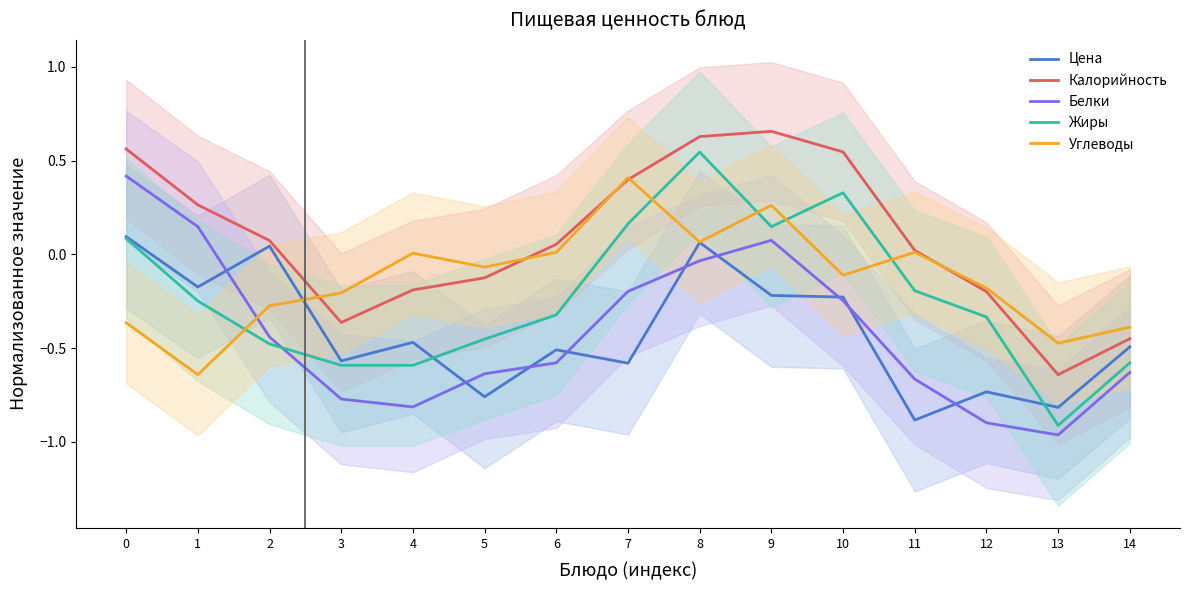

Reading left to right, extract all data points from this chart.

Цена: 0=0.1	1=-0.2	2=0.0	3=-0.6	4=-0.5	5=-0.8	6=-0.5	7=-0.6	8=0.1	9=-0.2	10=-0.2	11=-0.9	12=-0.7	13=-0.8	14=-0.5
Калорийность: 0=0.6	1=0.3	2=0.1	3=-0.4	4=-0.2	5=-0.1	6=0.1	7=0.4	8=0.6	9=0.7	10=0.5	11=0.0	12=-0.2	13=-0.6	14=-0.4
Белки: 0=0.4	1=0.1	2=-0.4	3=-0.8	4=-0.8	5=-0.6	6=-0.6	7=-0.2	8=-0.0	9=0.1	10=-0.2	11=-0.7	12=-0.9	13=-1.0	14=-0.6
Жиры: 0=0.1	1=-0.2	2=-0.5	3=-0.6	4=-0.6	5=-0.5	6=-0.3	7=0.2	8=0.5	9=0.1	10=0.3	11=-0.2	12=-0.3	13=-0.9	14=-0.6
Углеводы: 0=-0.4	1=-0.6	2=-0.3	3=-0.2	4=0.0	5=-0.1	6=0.0	7=0.4	8=0.1	9=0.3	10=-0.1	11=0.0	12=-0.2	13=-0.5	14=-0.4